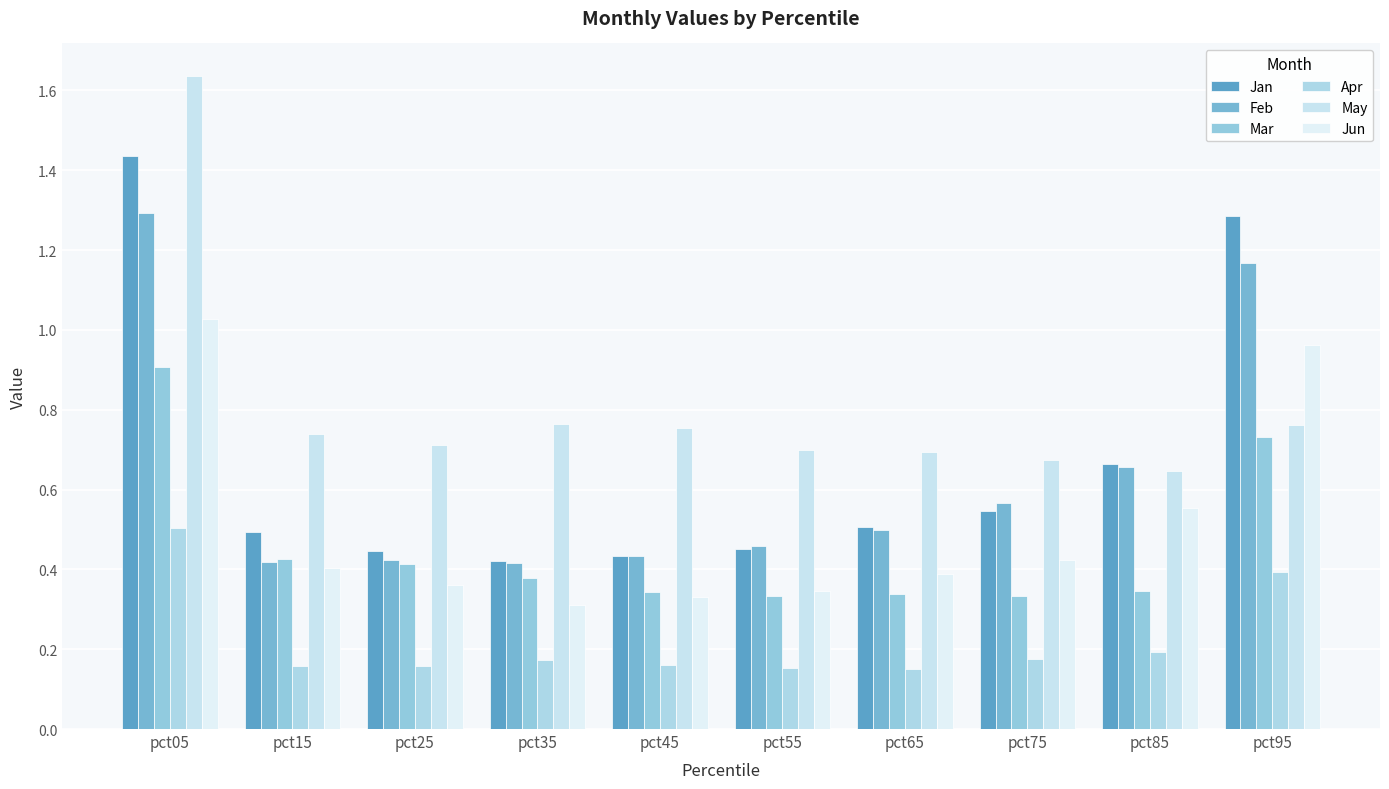

Are the bars horizontal?

No